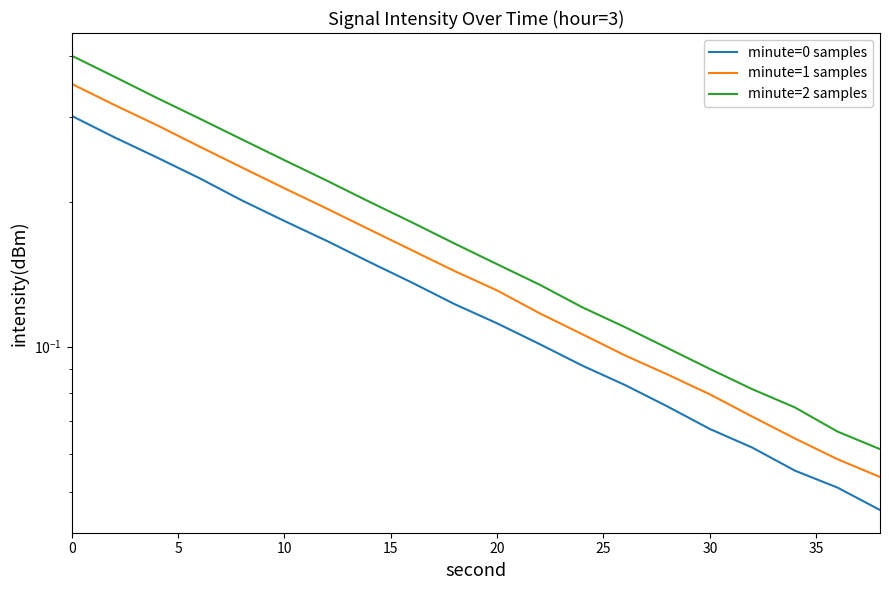

True or false: minute=2 samples has more than 0 points higher than both neighbors.

False